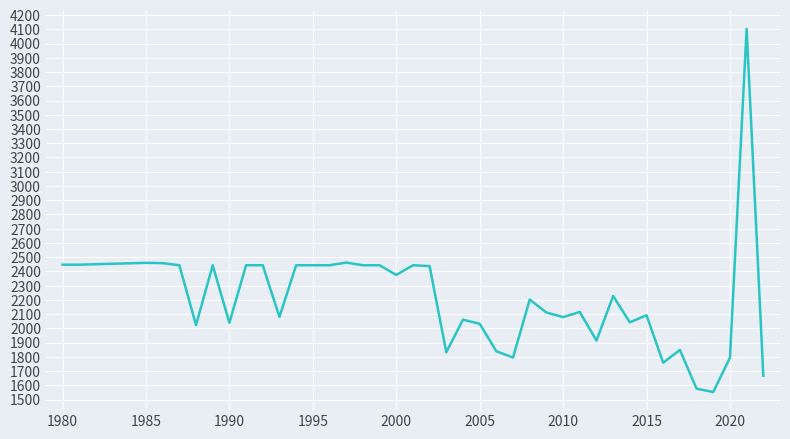

What is the minimum value shown in the chart?

1553